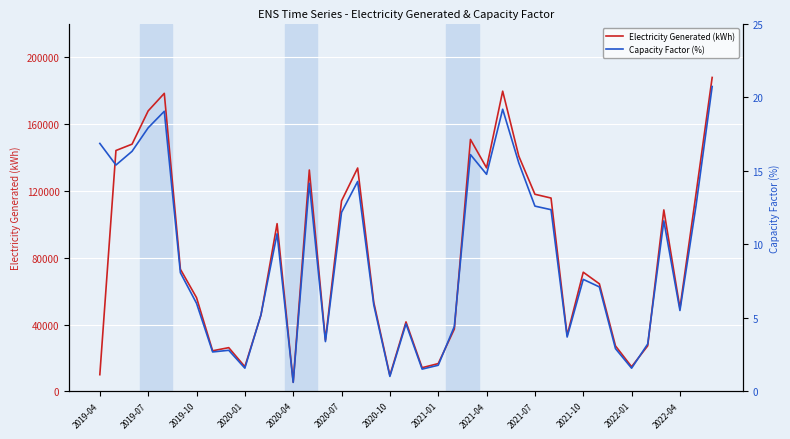

Is it true that Capacity Factor (%) equals 3.4 at 14?

True